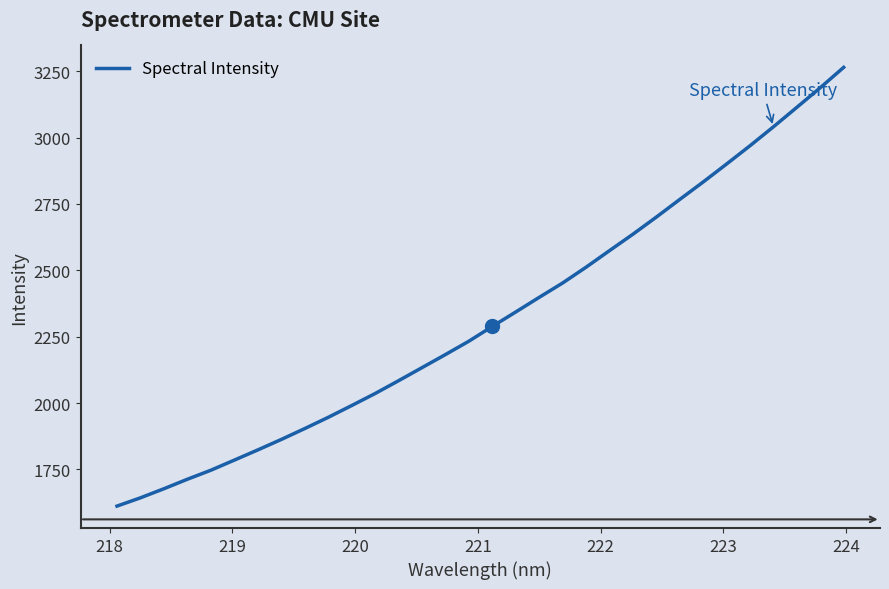

What is the smallest value displayed?

1612.1